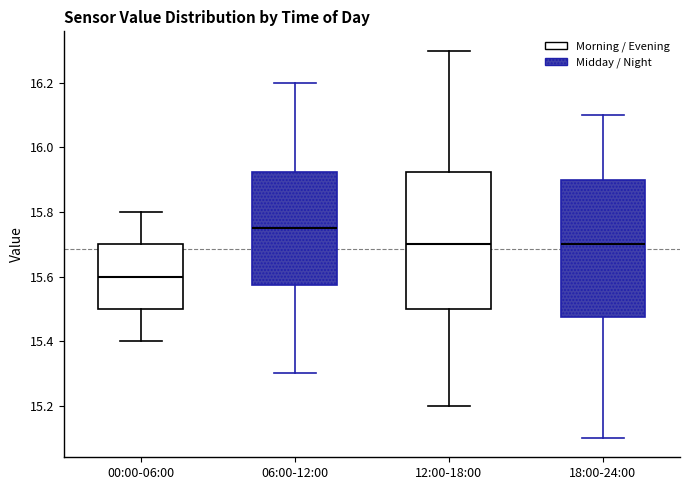

Where is the lower edge of the box for 06:00-12:00 on the y-axis? The values are not printed on the chart, so give them approximately, as read against the axis.

15.58